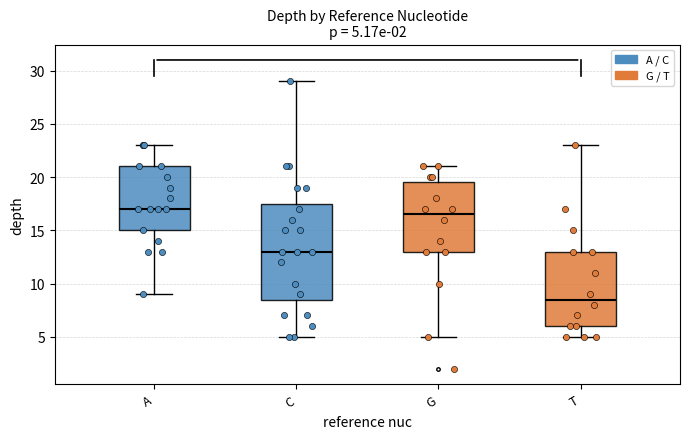

Which box is the tallest, from its lower edge to its upper edge?

C